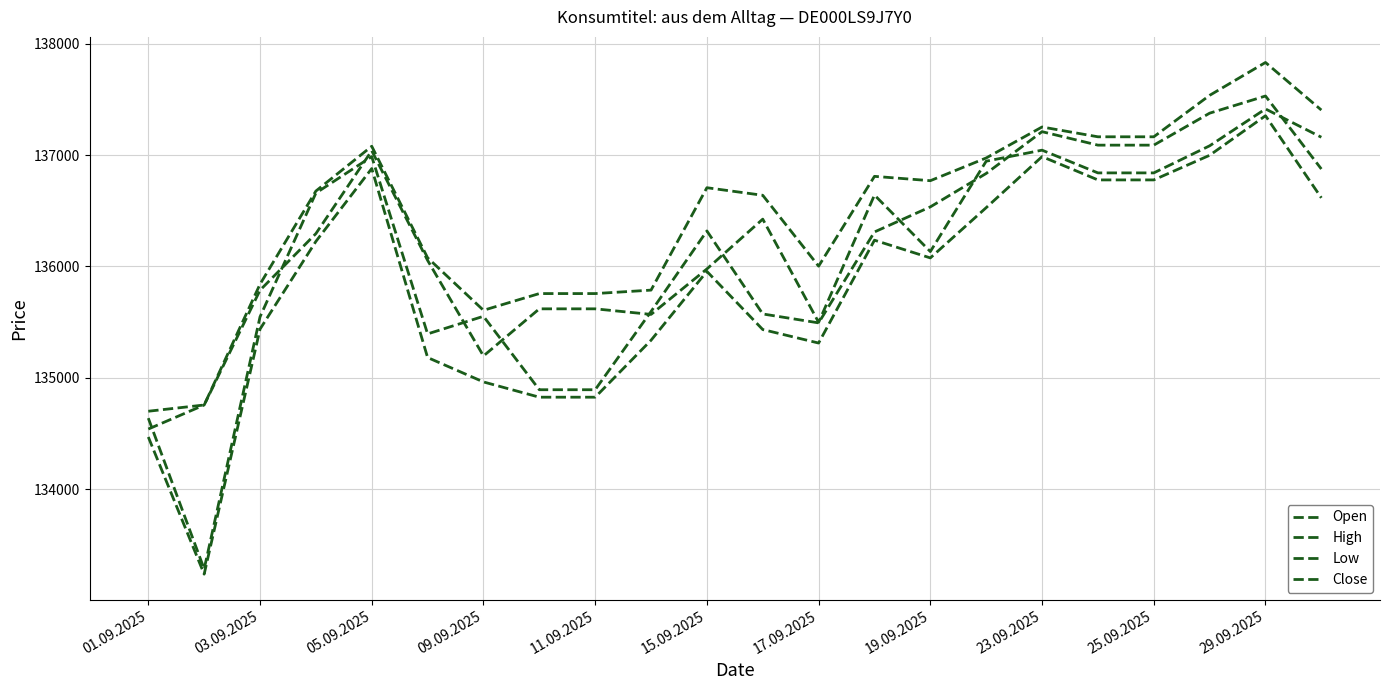

How many lines are shown in the chart?

4